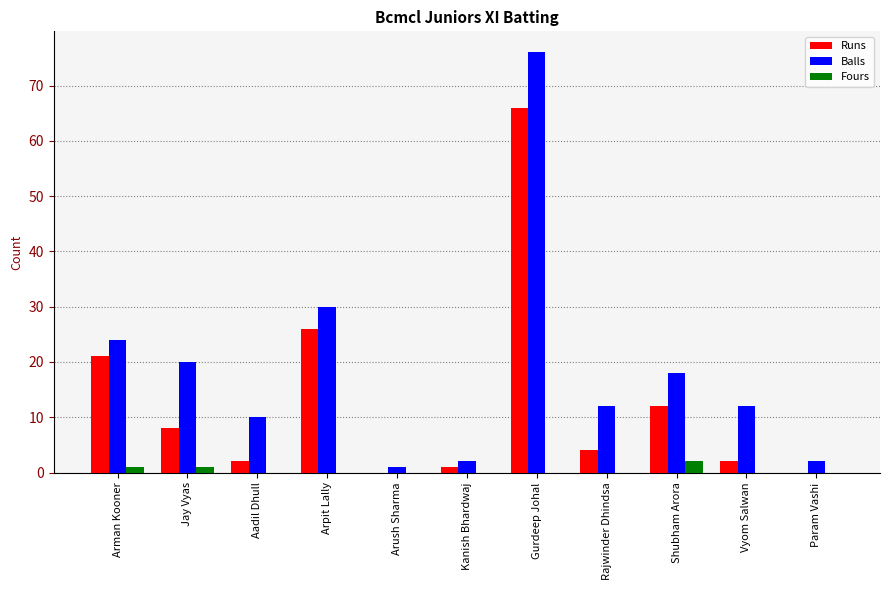

Reading left to right, list all the values displayed in this chart.

Runs: 21	8	2	26	0	1	66	4	12	2	0
Balls: 24	20	10	30	1	2	76	12	18	12	2
Fours: 1	1	0	0	0	0	0	0	2	0	0